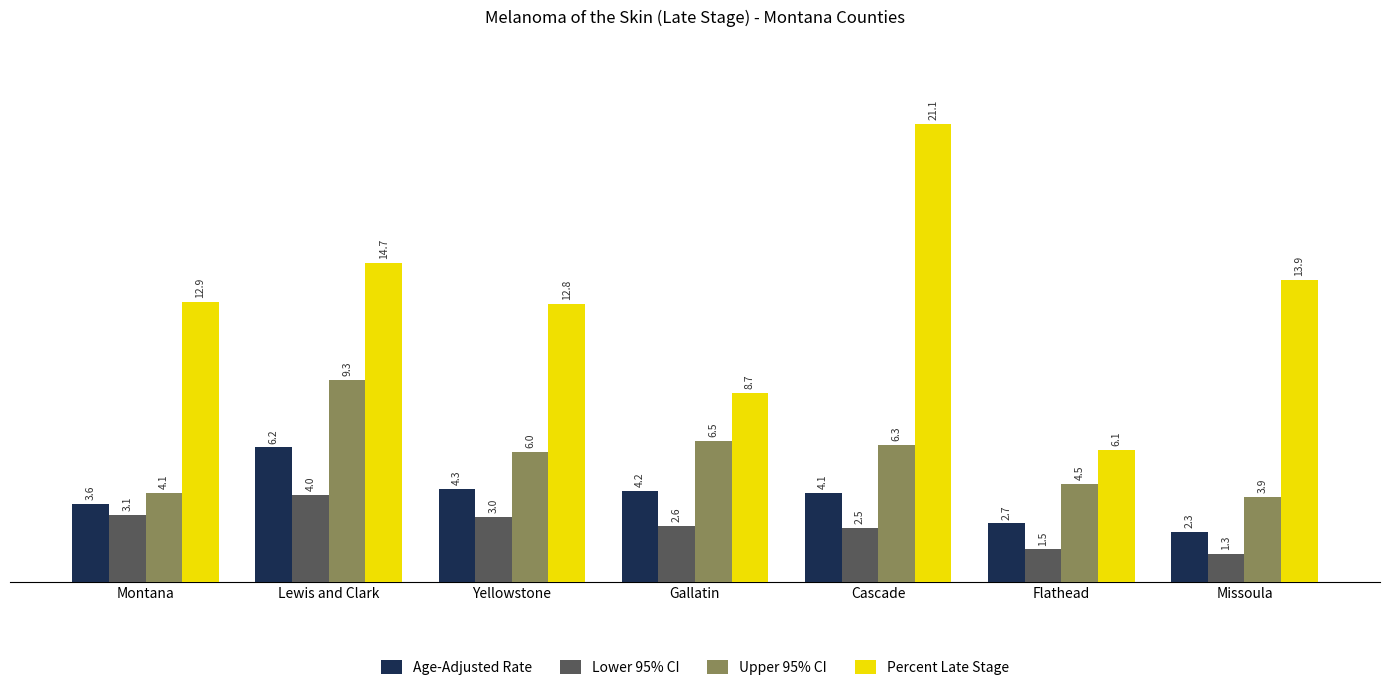

How many groups of bars are there?

7